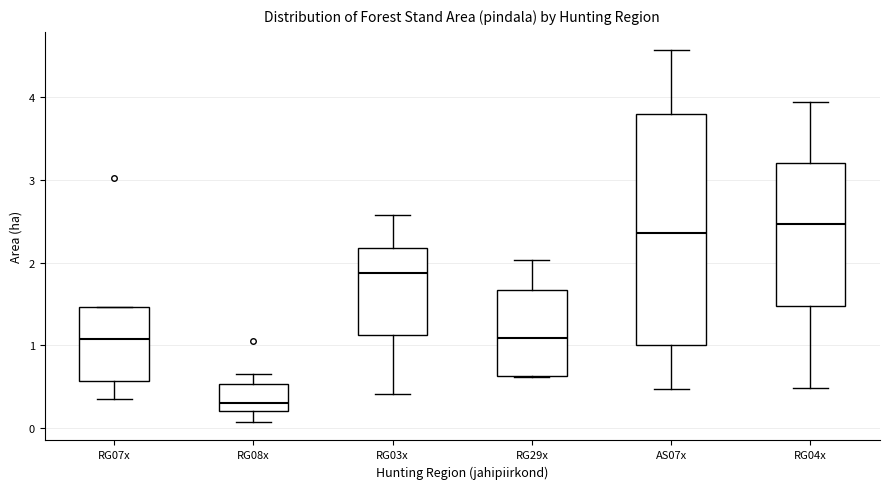

Which box's median line is the lowest?

RG08x